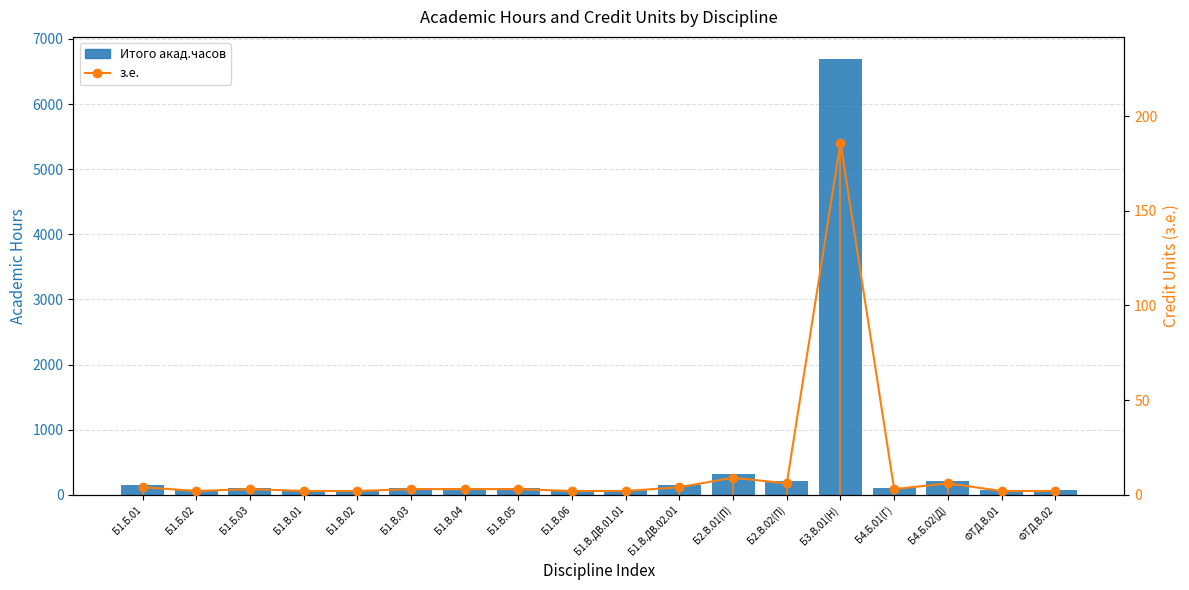

Reading left to right, extract all data points from this chart.

Итого акад.часов: 144	72	108	72	72	108	108	108	72	72	144	324	216	6696	108	216	72	72
з.е.: 4	2	3	2	2	3	3	3	2	2	4	9	6	186	3	6	2	2